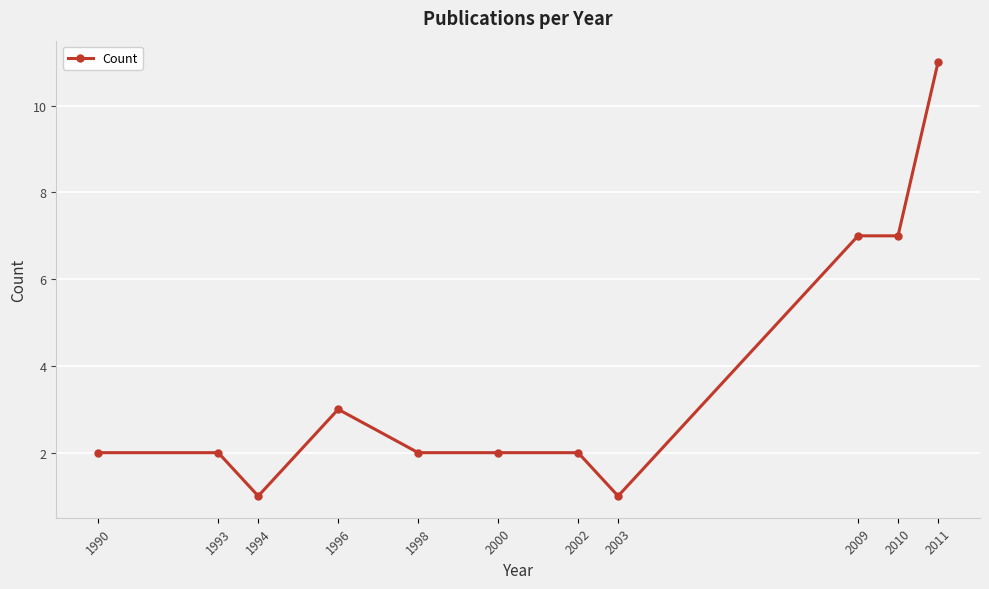

True or false: the data has more than 0 interior local peaks.

True